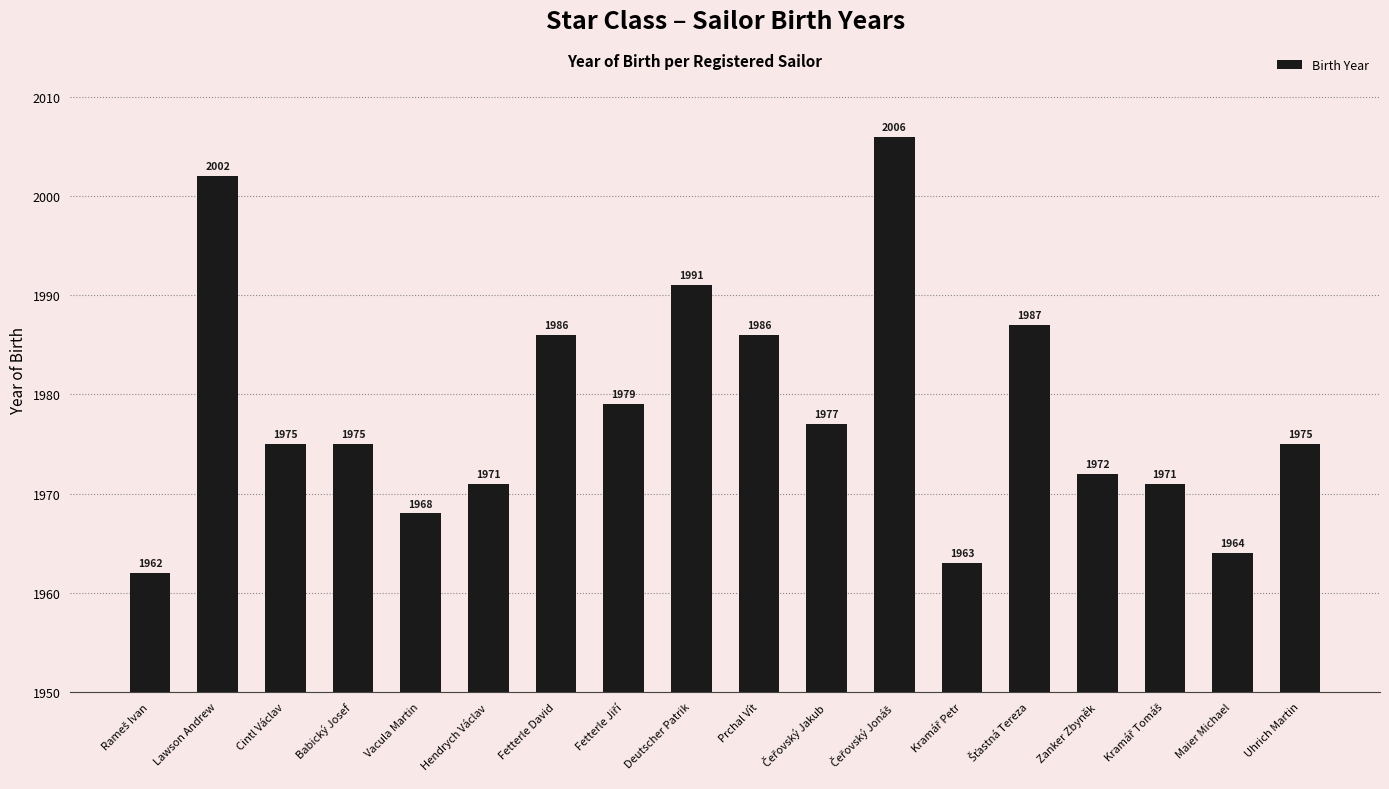

What is the label of the 4th bar from the right?

Zanker Zbyněk